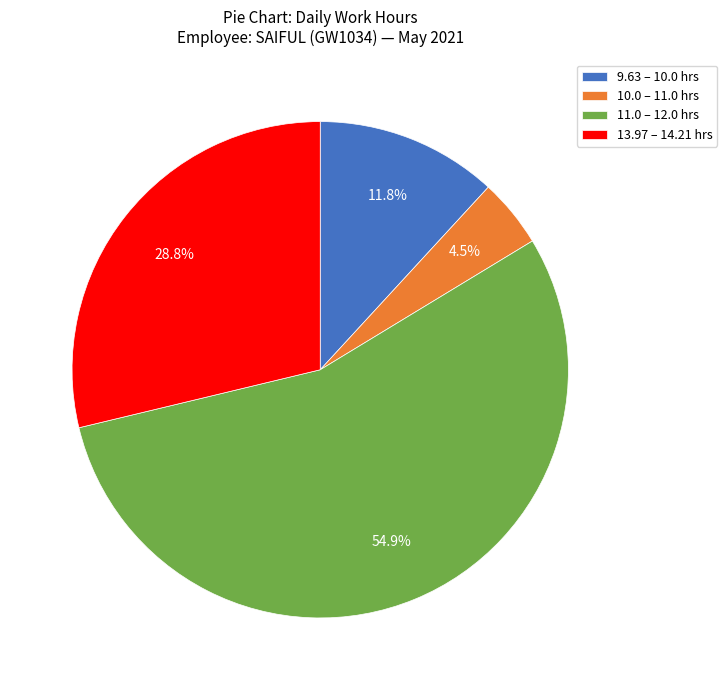

What is the largest slice in the pie chart?

11.0 – 12.0 hrs